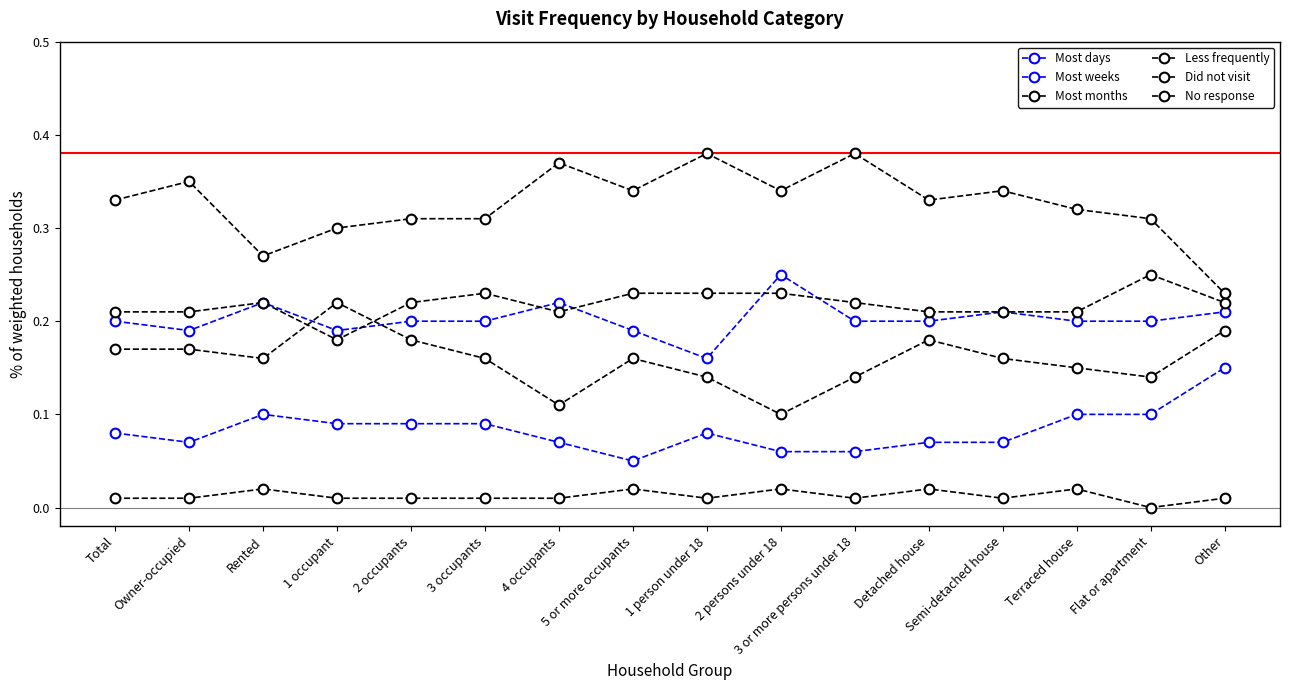

Count the number of categories in the chart.

16